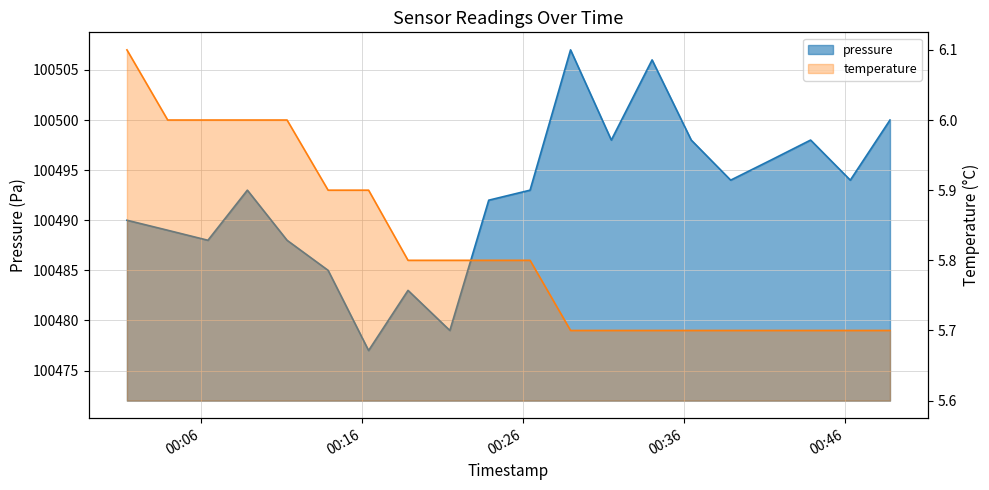

Rank the series by their maximum value, from lowest to highest.

temperature, pressure